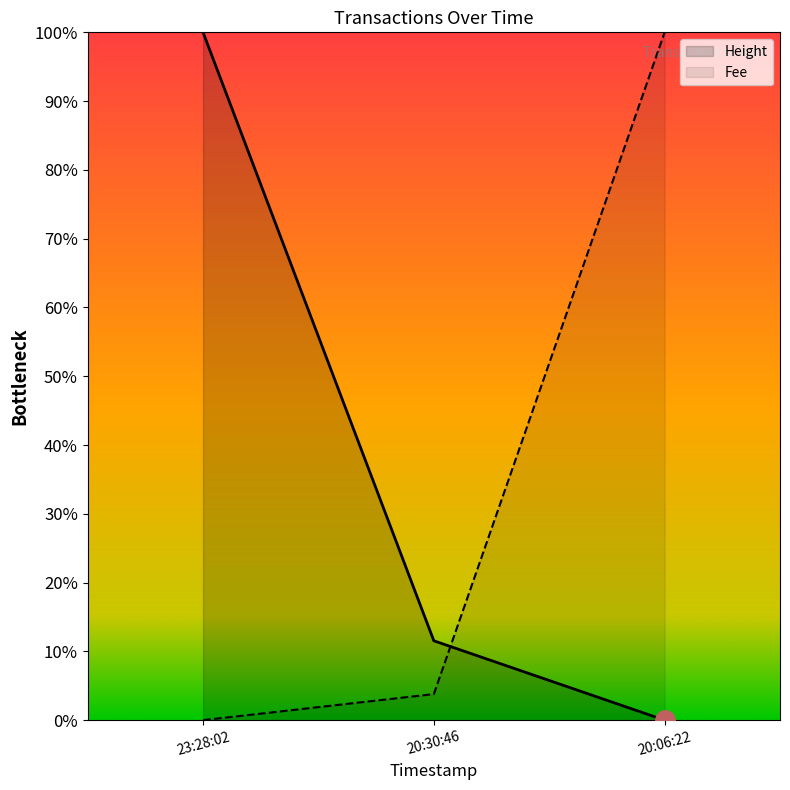

List the series in order of their peak value, highest first.

Height, Fee